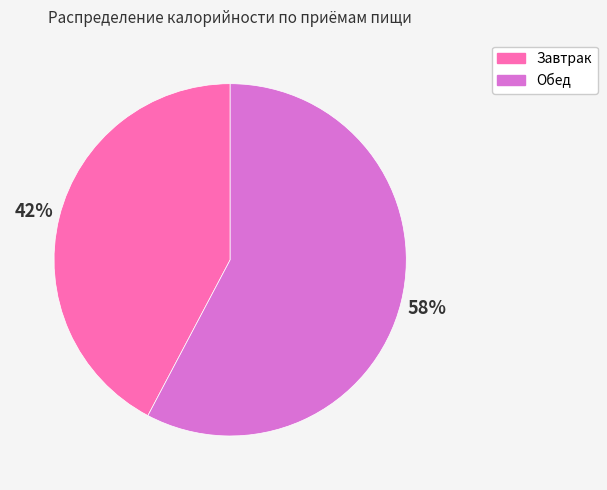

Does Обед represent more than half of the total?

Yes